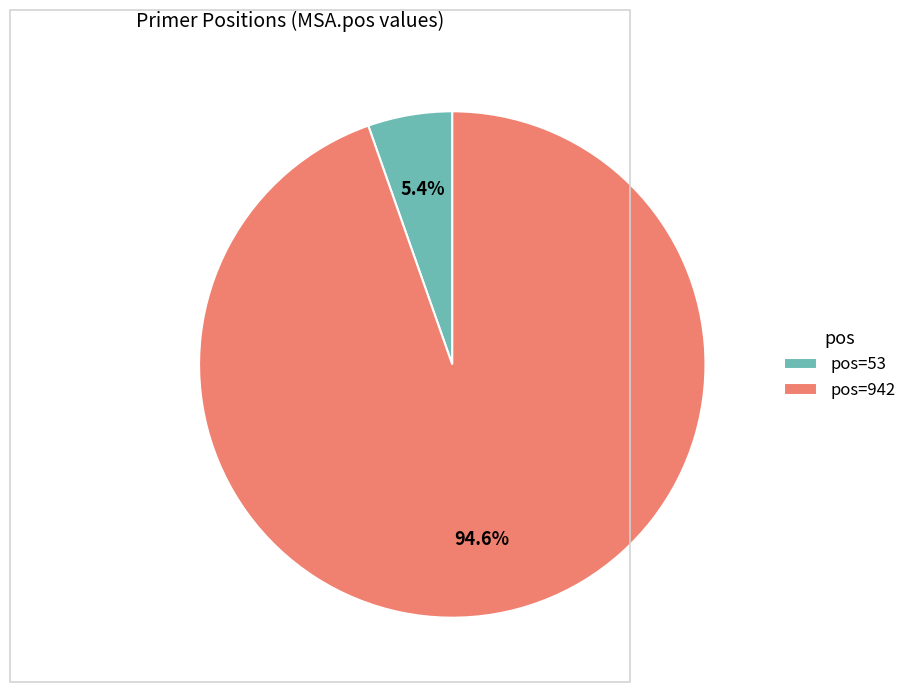

To the nearest percent, what is the difference between the largest and smallest slice percentages?

89%